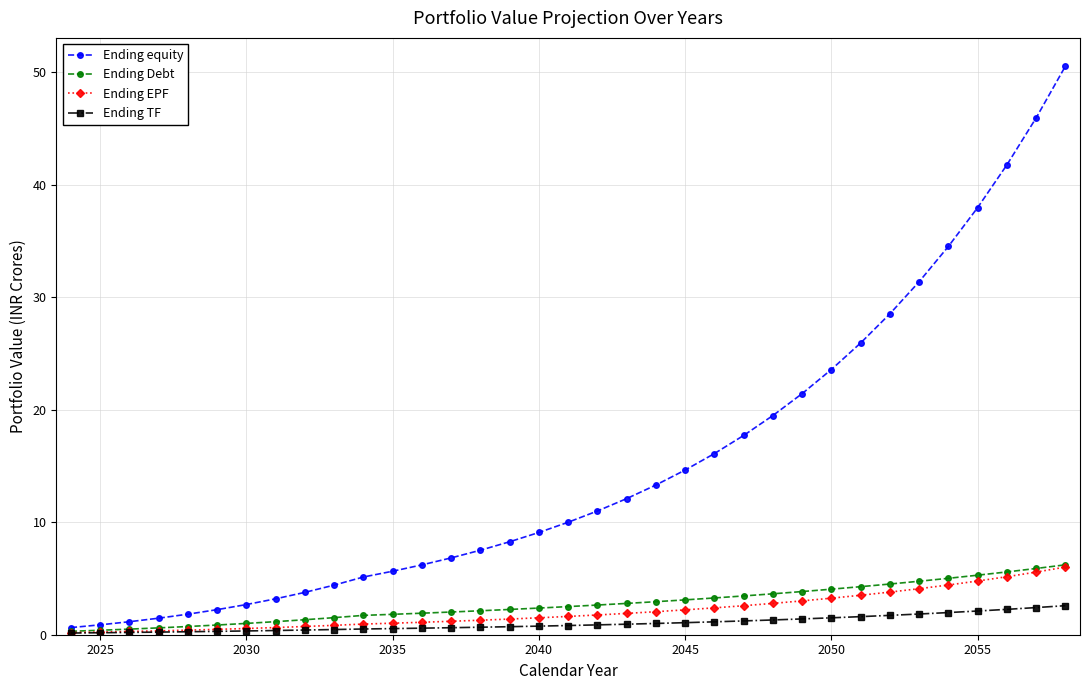

Which series has the largest range (max minus min)?

Ending equity